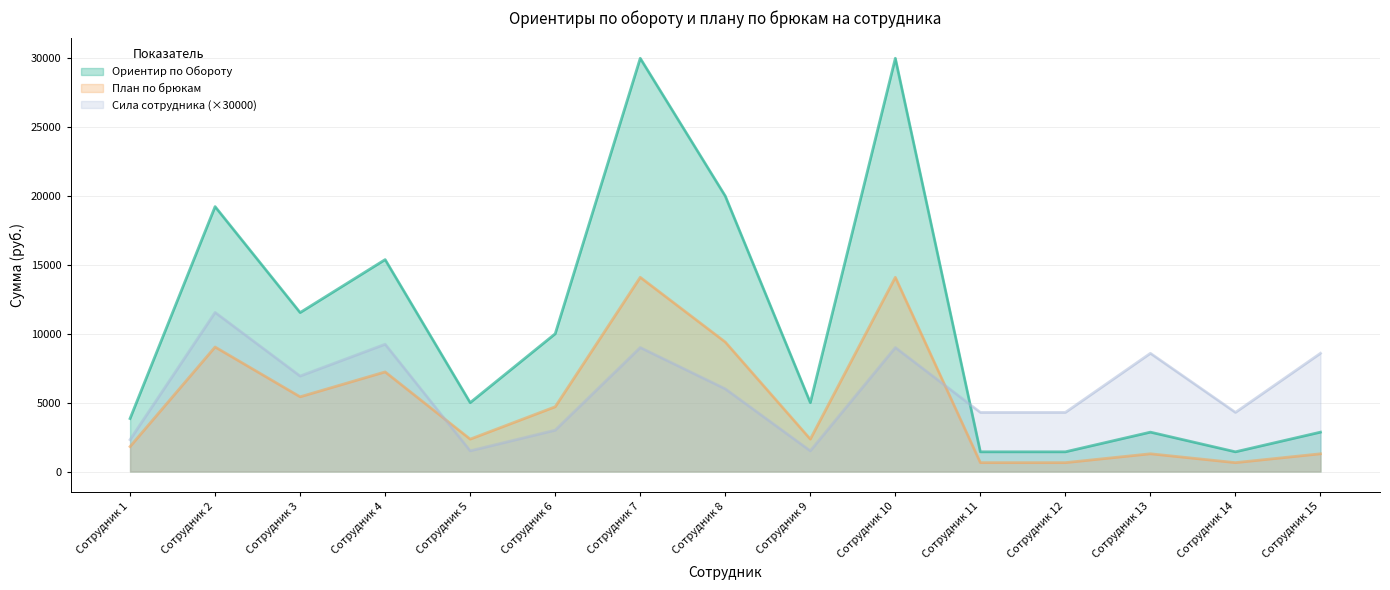

How many values in the Сила сотрудника (коэфф) series are below 6000?

7